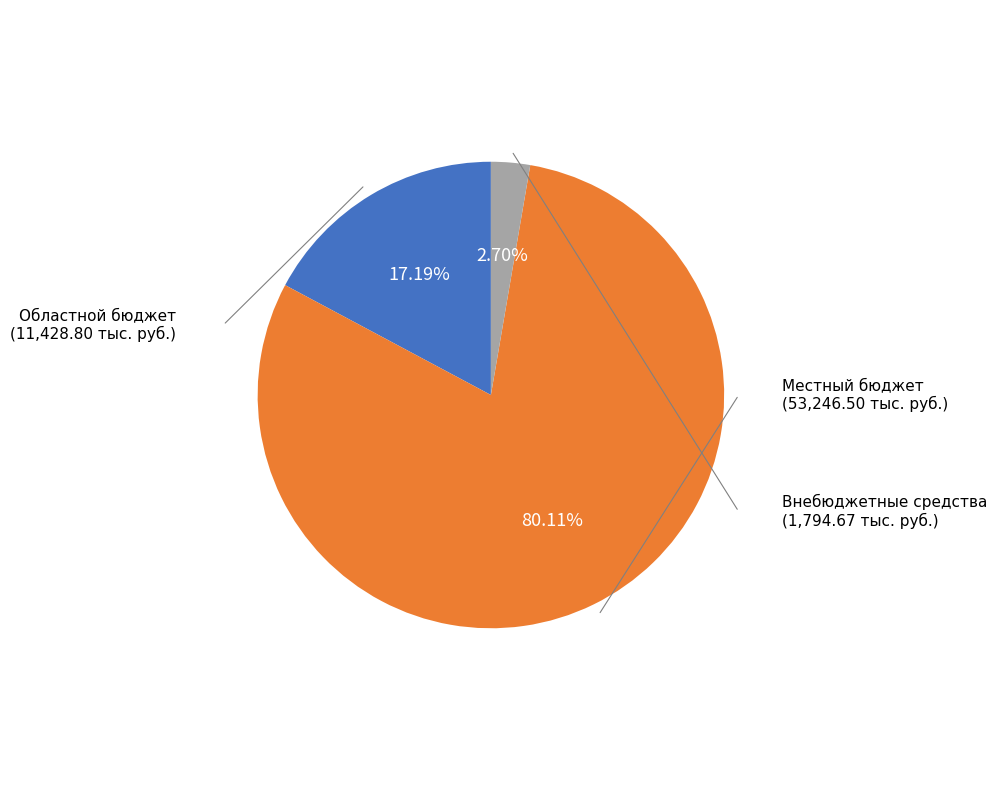

How many slices are in this pie chart?

3